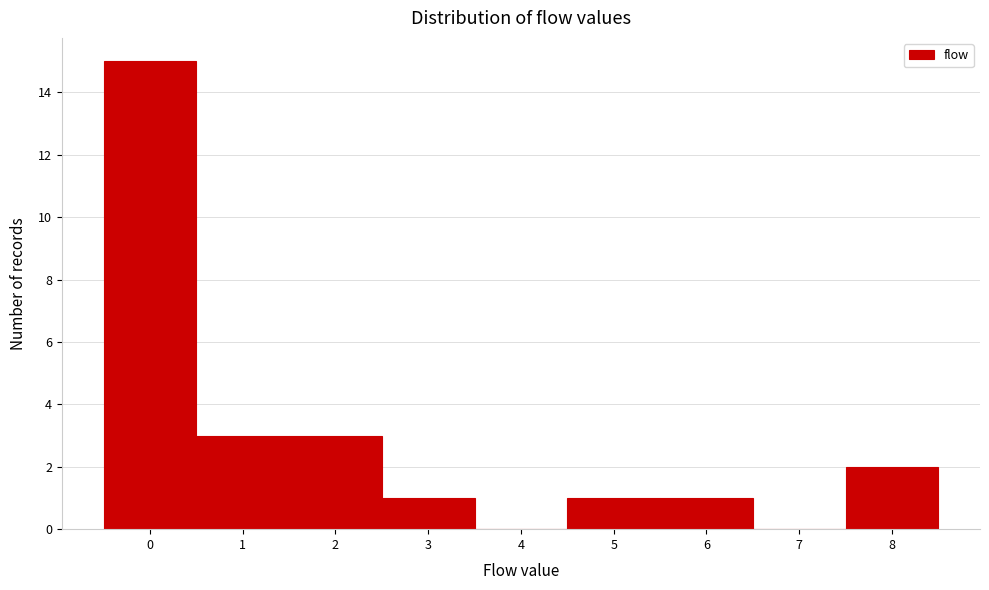

How tall is the bar that spans 1.5 to 2.5 on the x-axis? The values are not printed on the chart, so give them approximately, as read against the axis.

3